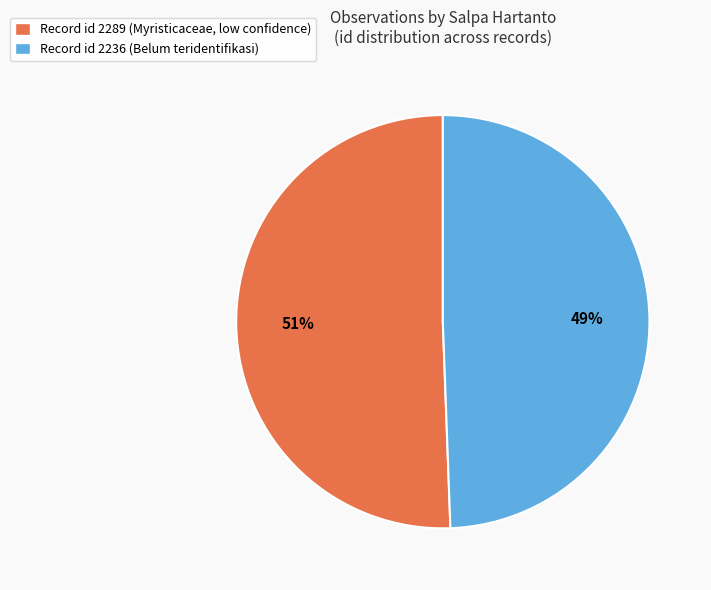

What percentage is the Record id 2236 (Belum teridentifikasi) slice, to the nearest percent?

49%